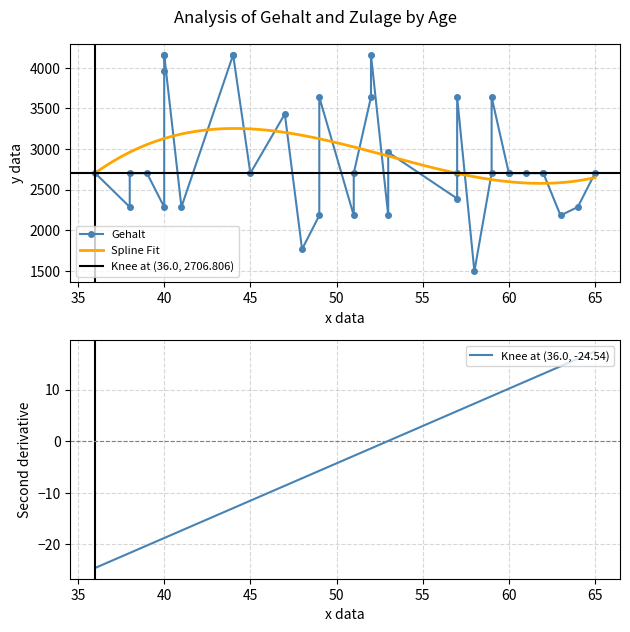

What is the highest value of the Spline Fit series?

3254.2